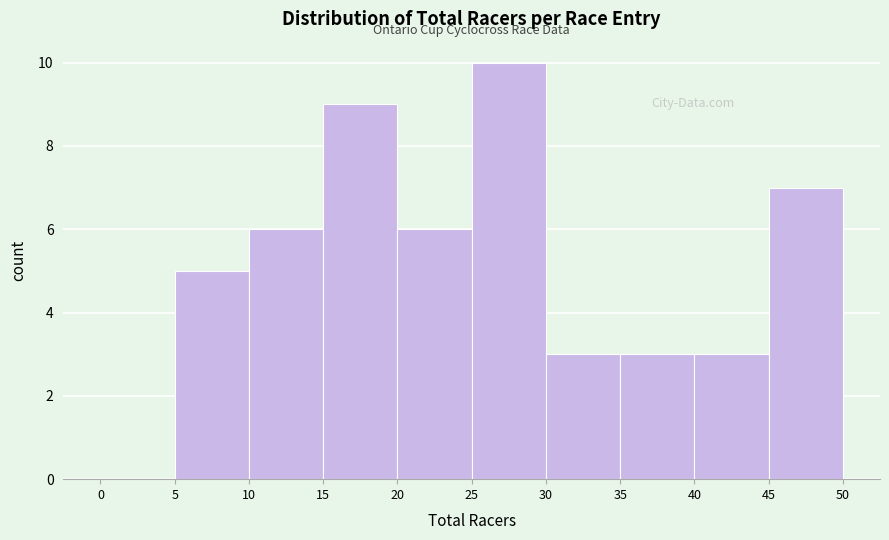

What is the height of the bar covering 20 to 25 on the x-axis? The values are not printed on the chart, so give them approximately, as read against the axis.

6